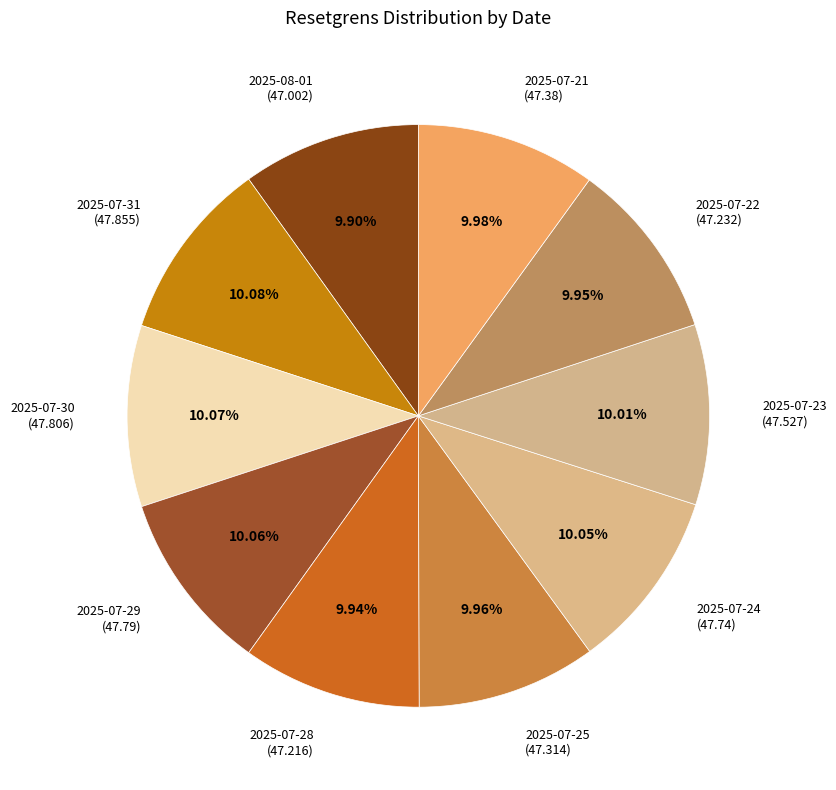

Does any single category account for the majority?

No